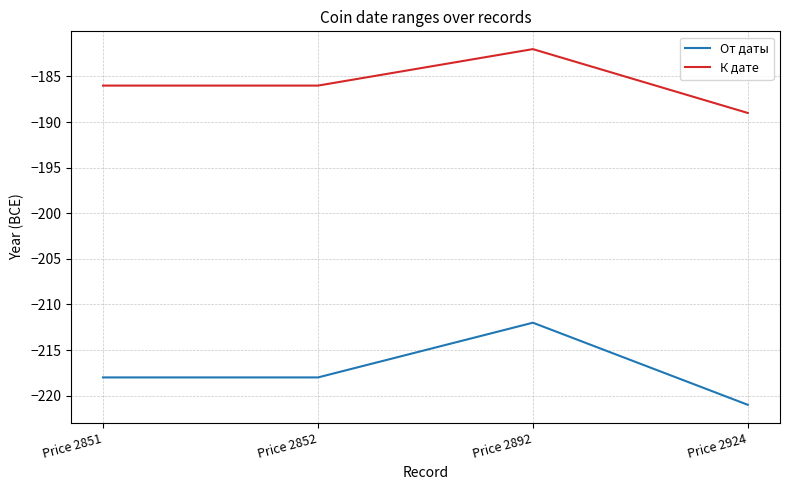

What is the difference between the maximum and second lowest values in the От даты series?

6